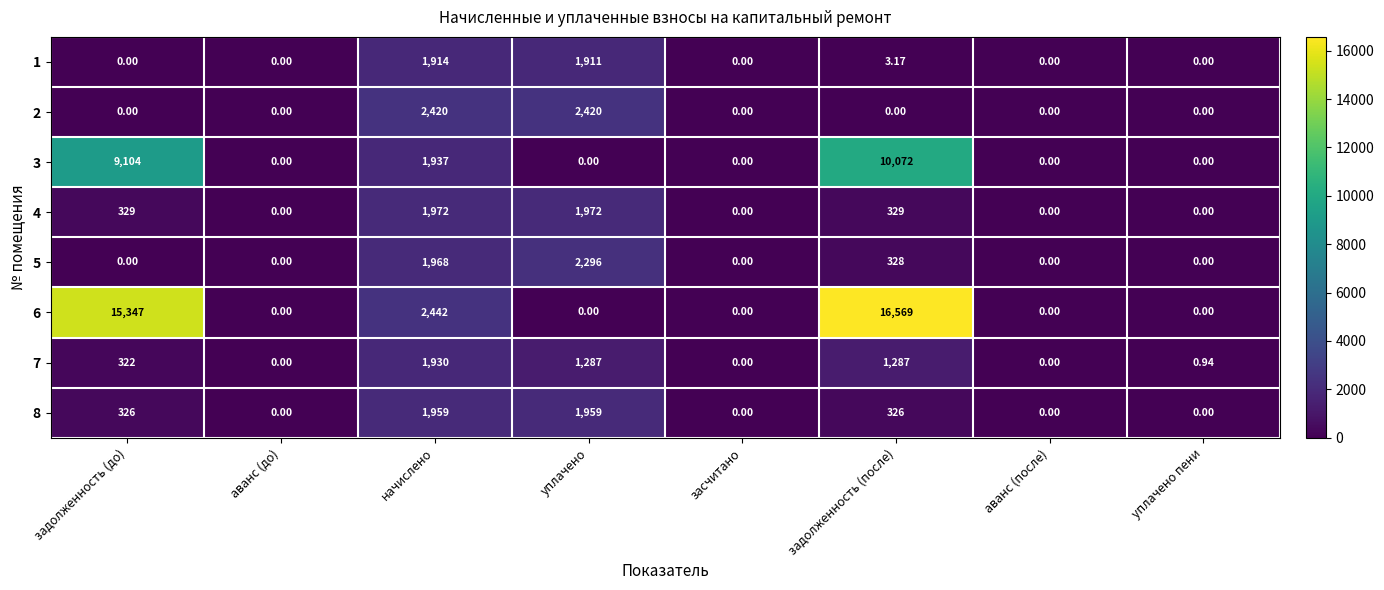

At which category is the sum across all series the highest?

задолженность (после)